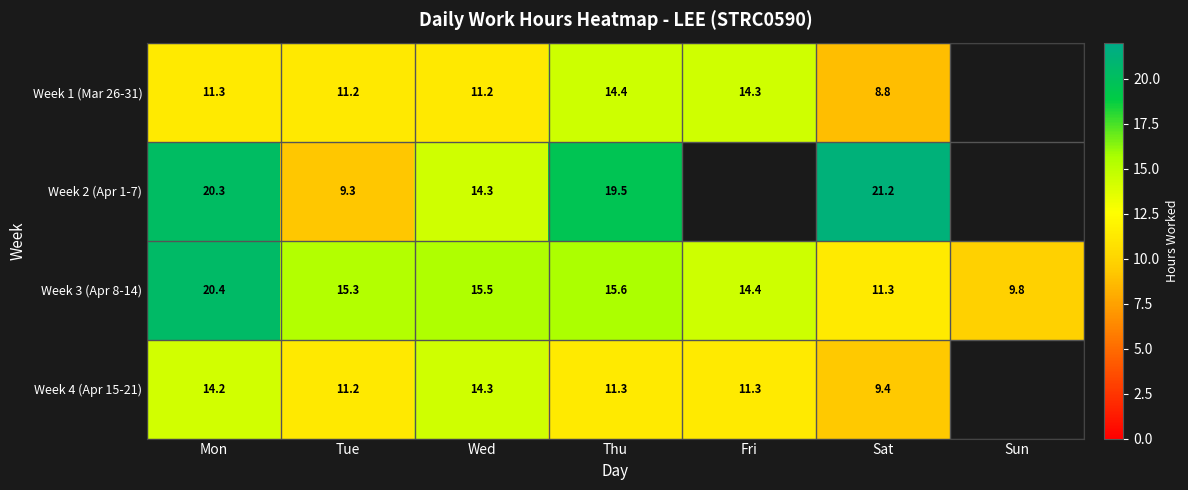

The Week 2 (Apr 1-7) series shows 14.3 at Wed. True or false?

True